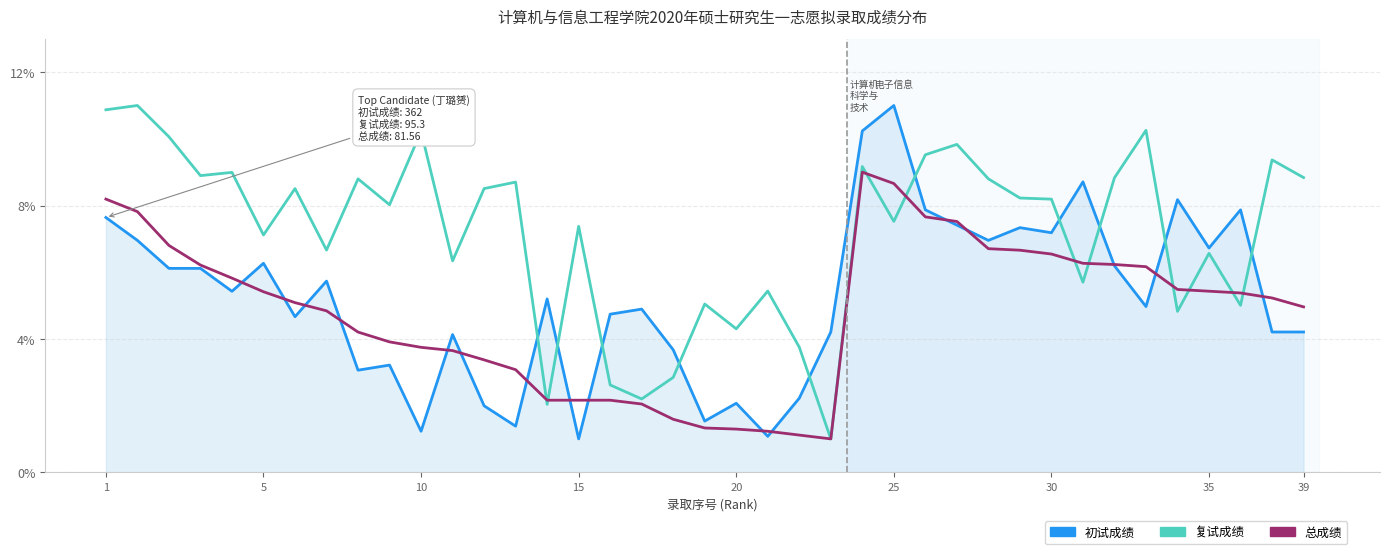

True or false: 初试成绩 and 总成绩 cross at least once.

True